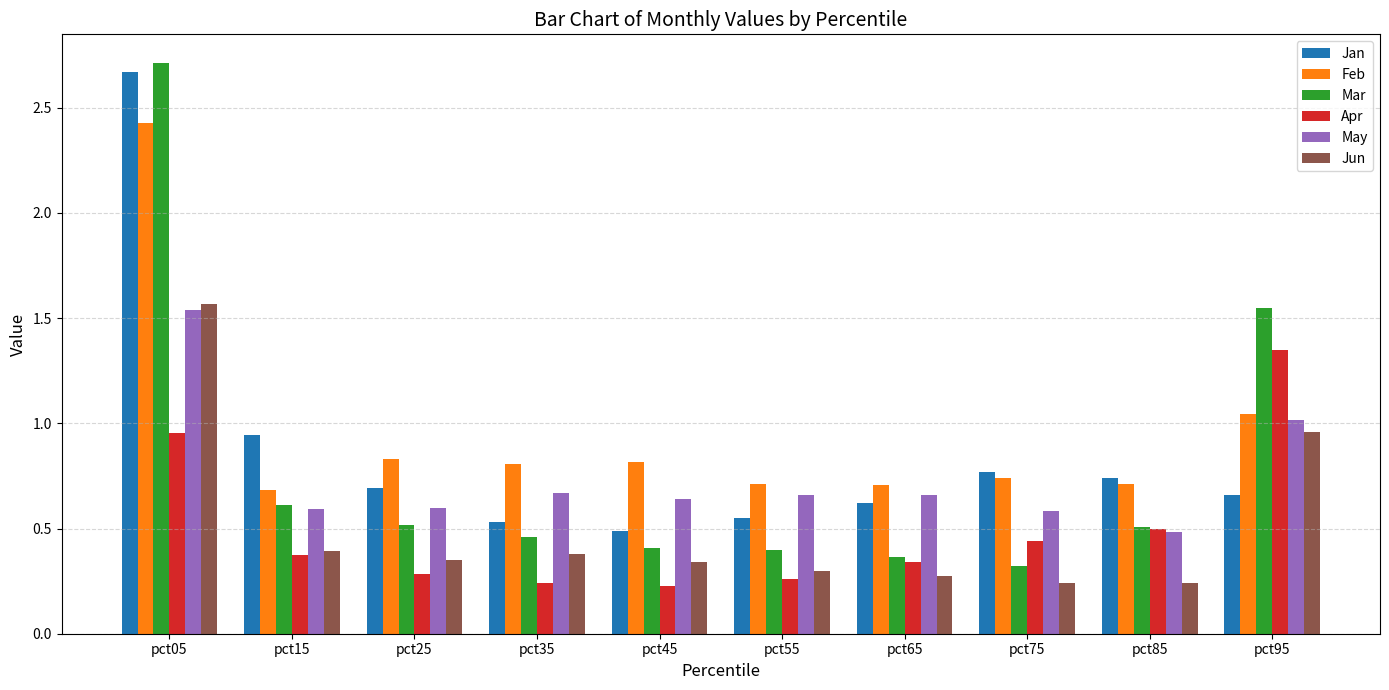

How many bars are there in total?

60